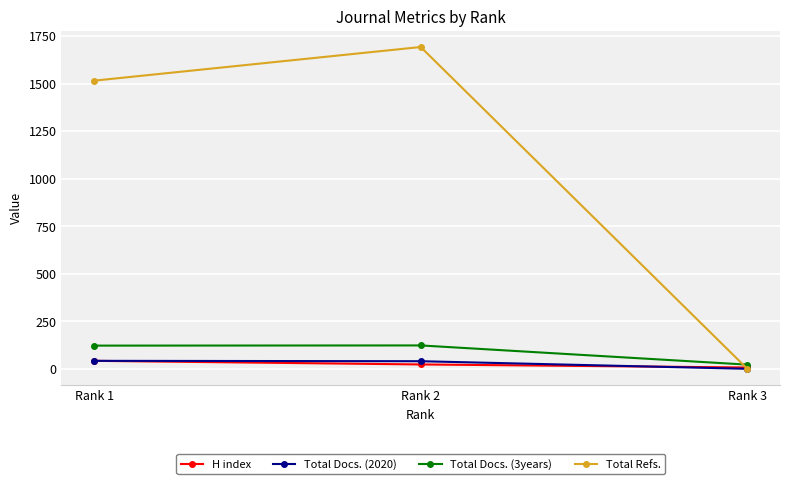

Count the number of data series in this chart.

4